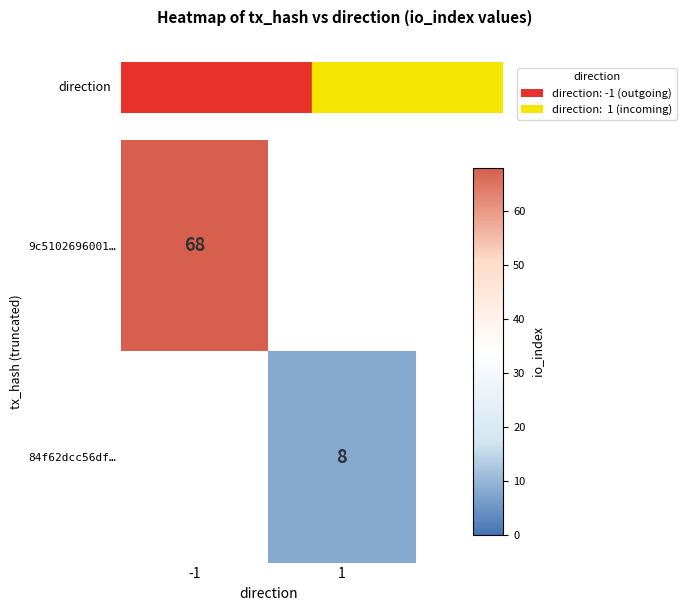

The 9c5102696001… series shows 108 at -1. True or false?

False